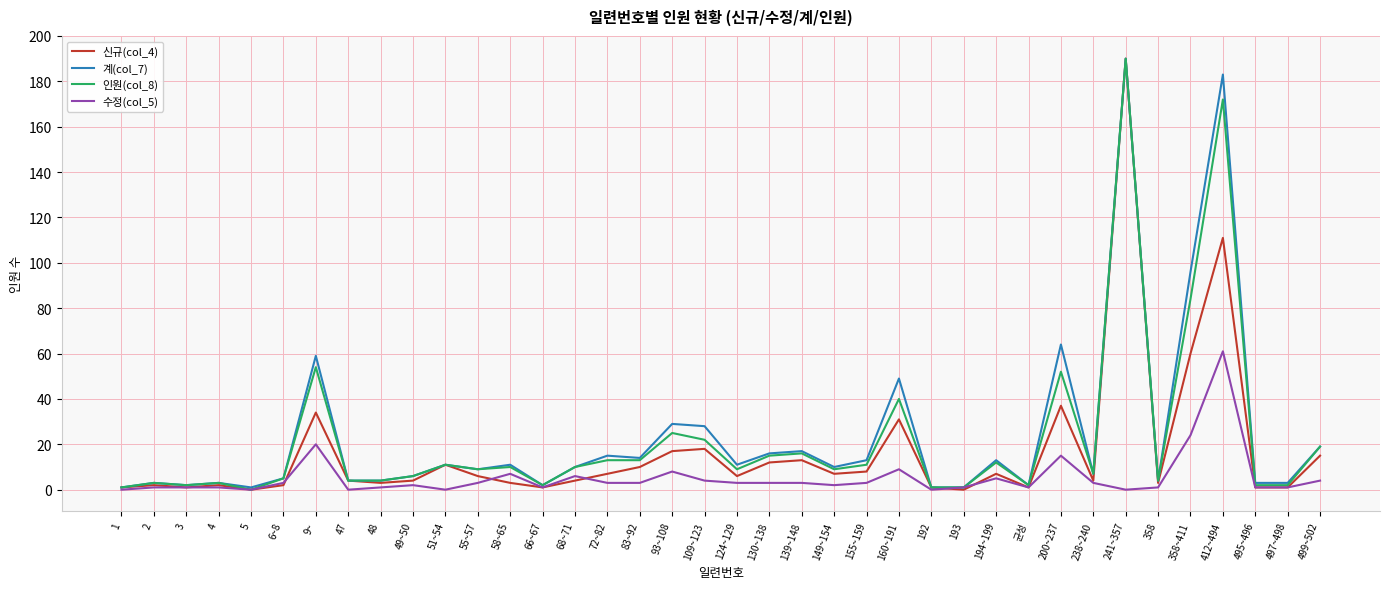

The value of 수정(col_5) at 51~54 is 0. True or false?

True